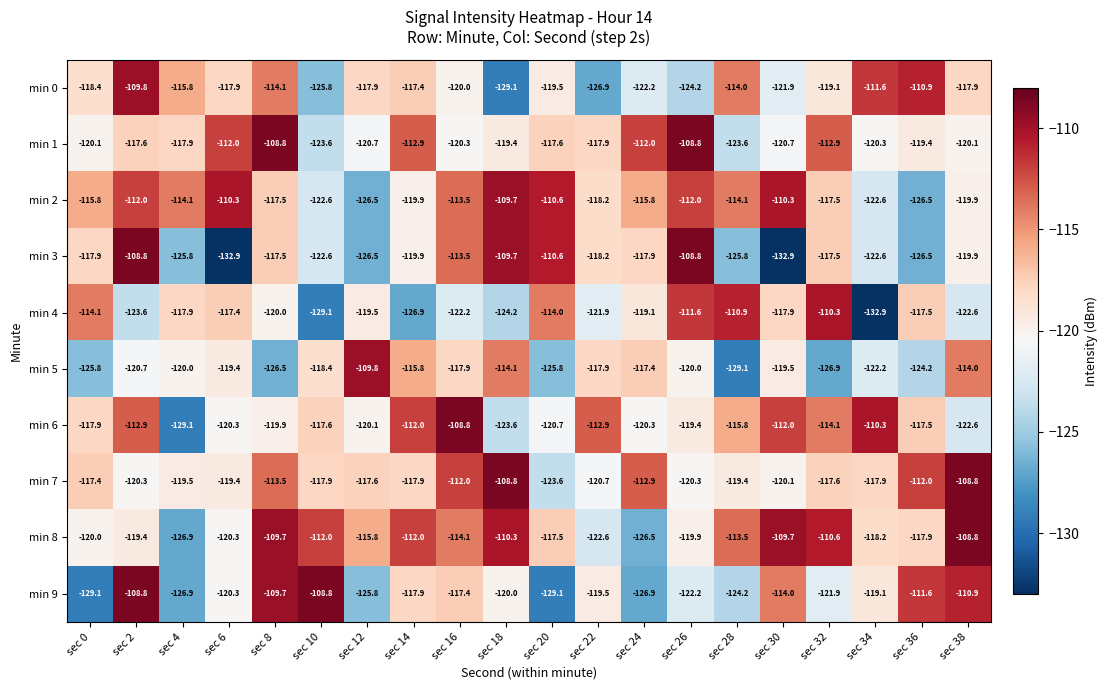

Which series changed the most between sec 2 and sec 32?

min 4